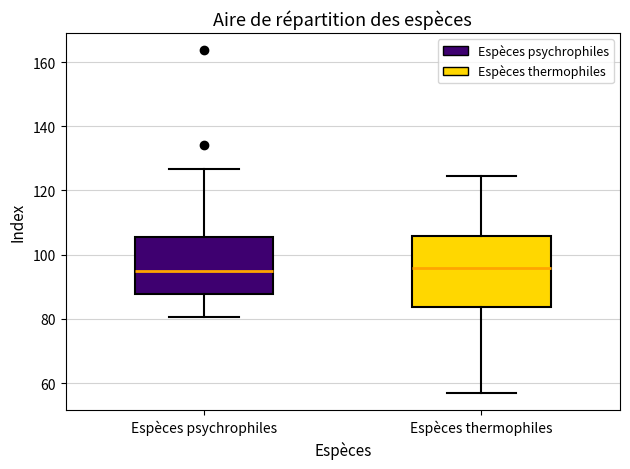

Reading left to right, transcribe this box plot: for each box, give where its median line is, the range the box spans, and where its two whiskers end, as read against the y-axis. The values are not printed on the chart, so give them approximately, as read against the axis.

Espèces psychrophiles: median 96, box 88 to 106, whiskers 80 to 126
Espèces thermophiles: median 96, box 84 to 106, whiskers 56 to 124